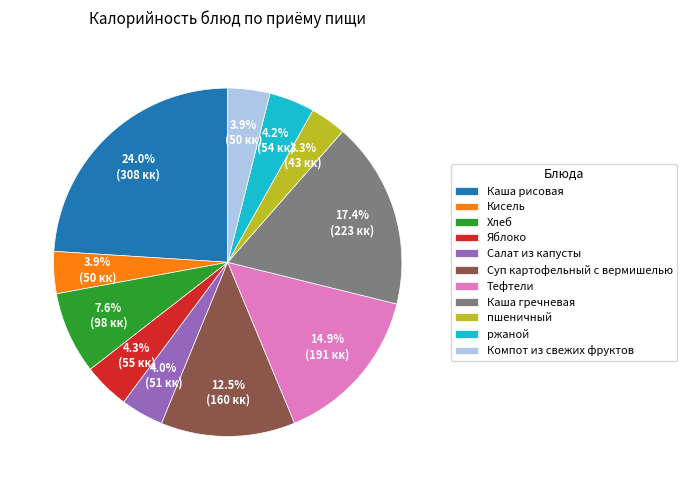

Which slice is the largest?

Каша рисовая